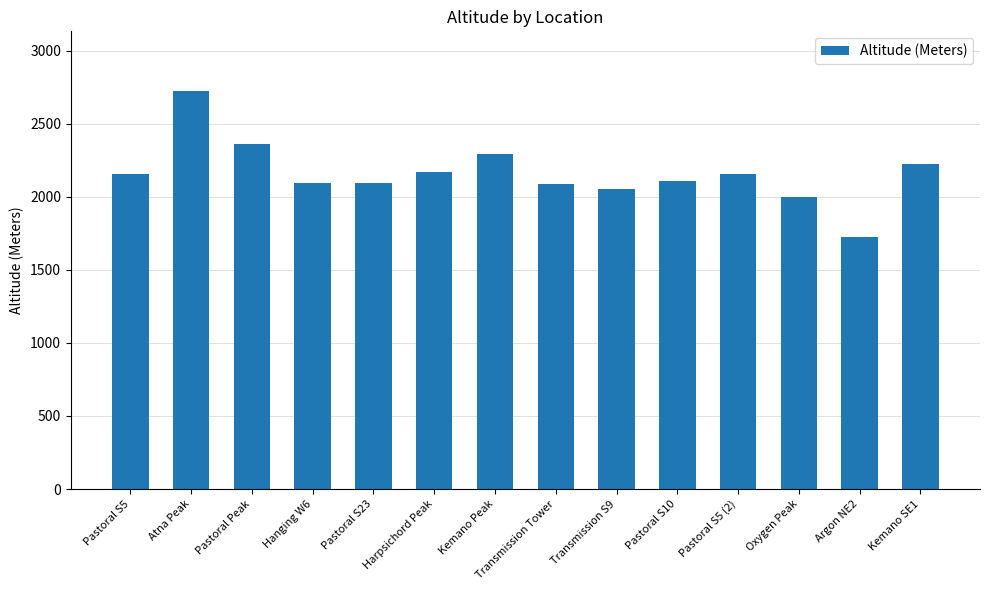

What value does the data have at Atna Peak?

2724